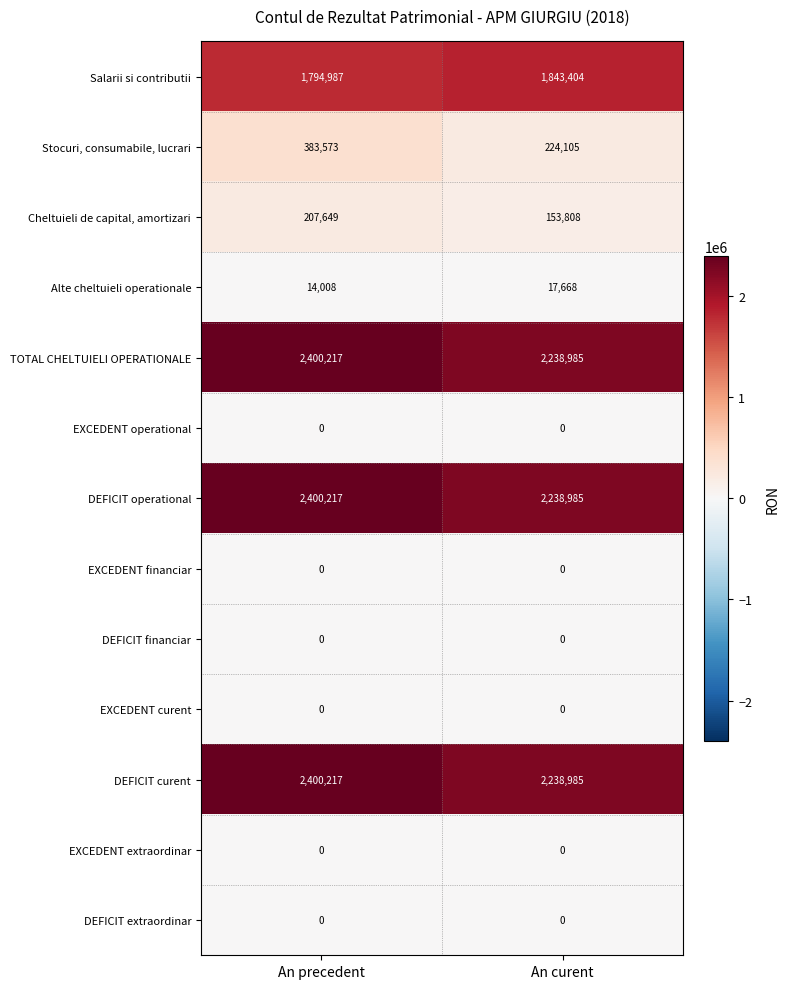

What is the spread (max minus min) of values at An precedent?

2400217